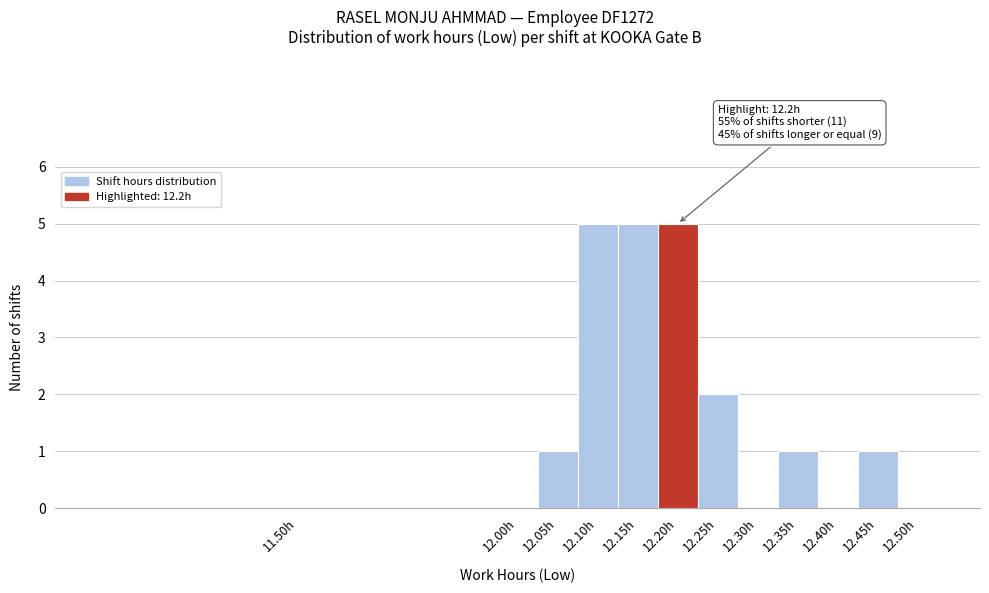

Reading left to right, list all the values displayed in this chart.

11.50h=0	12.00h=0	12.05h=1	12.10h=5	12.15h=5	12.20h=5	12.25h=2	12.30h=0	12.35h=1	12.40h=0	12.45h=1	12.50h=0